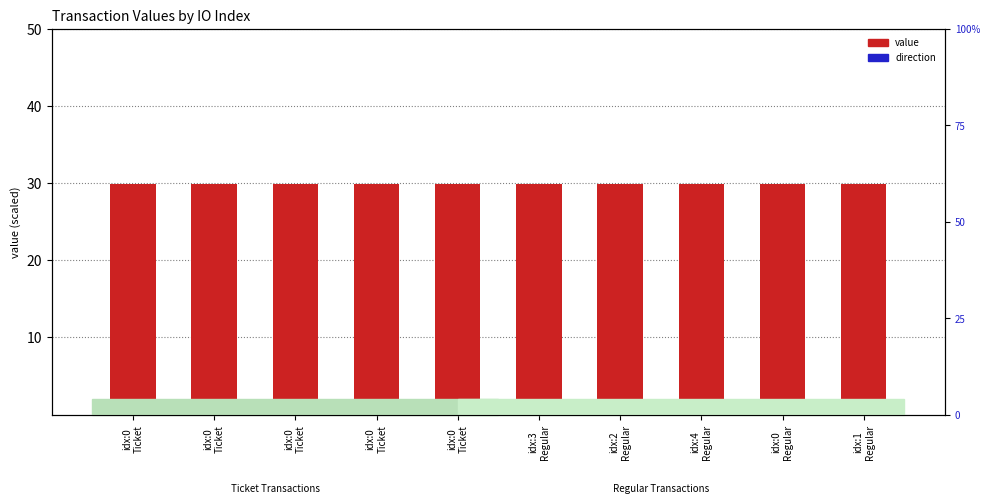

What are all the series names shown in the legend?

value, direction